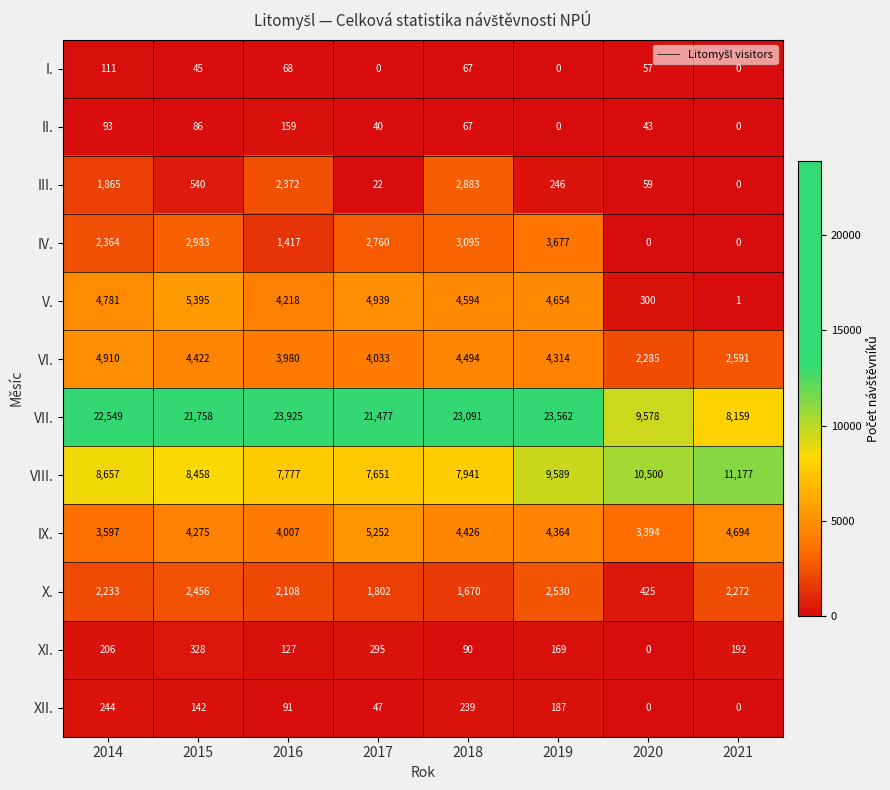

Which series has the largest range (max minus min)?

VII.